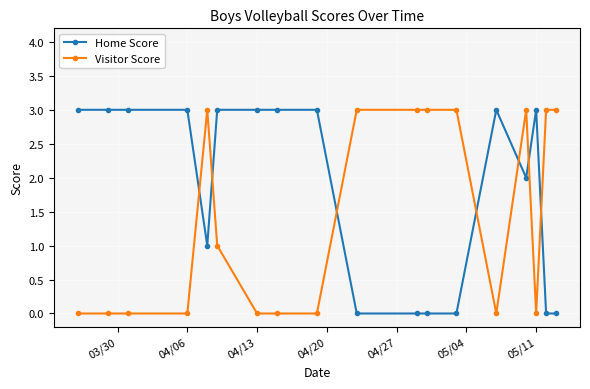

What is the difference between the maximum and second lowest values in the Home Score series?

3